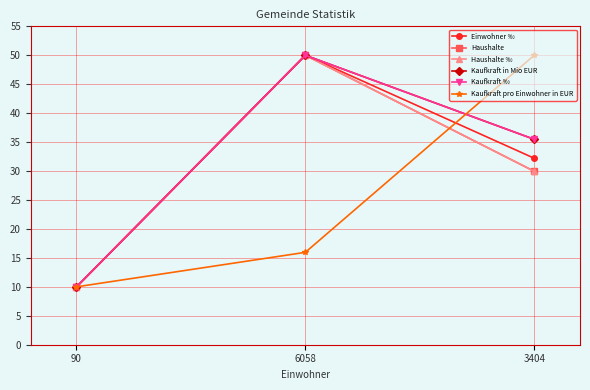

What is the sum of the Kaufkraft in Mio EUR values at 3404 and 90?

45.5